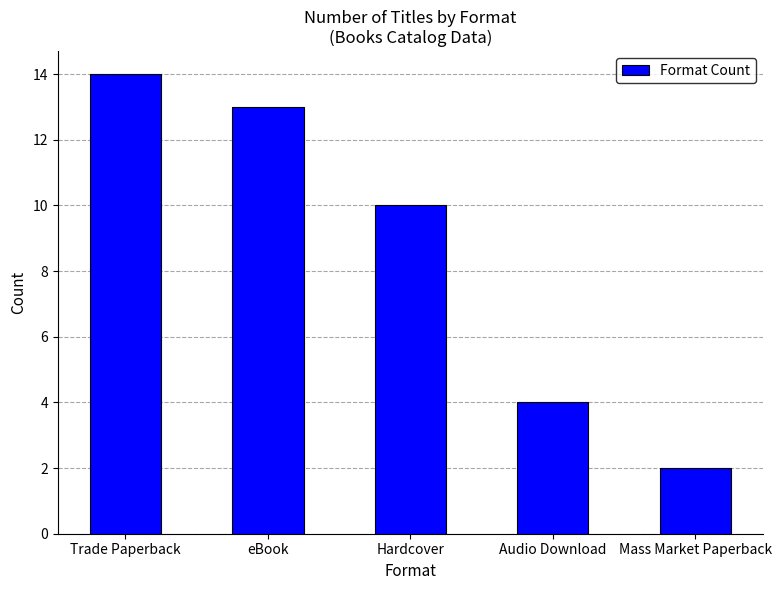

Are the bars grouped side by side (vs. stacked)?

No